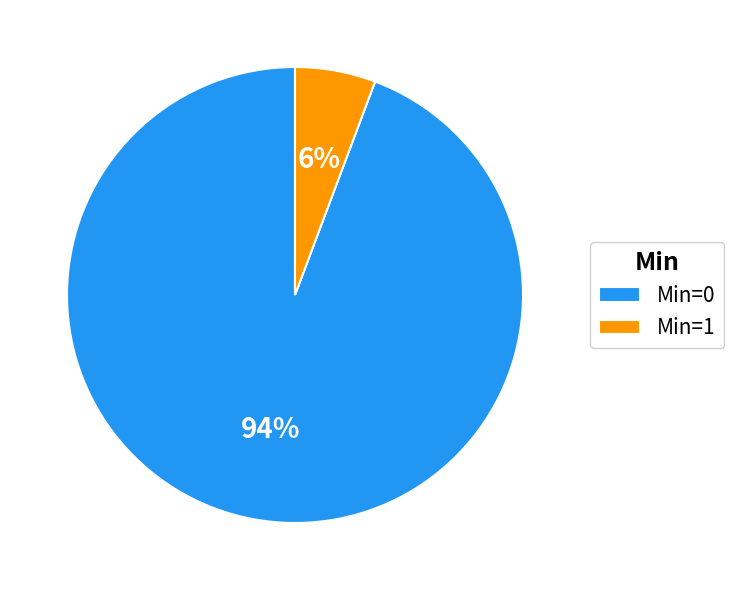

Is there a majority slice in this chart?

Yes